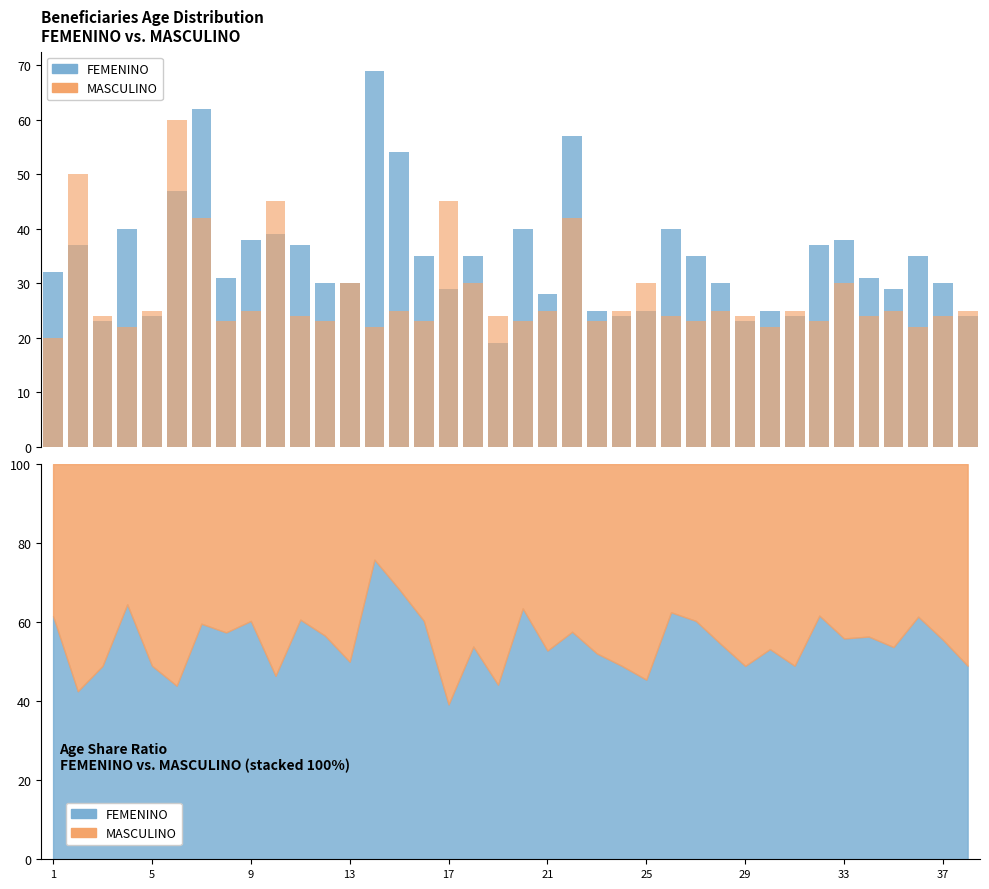

The value of FEMENINO at 23 is 24. True or false?

True